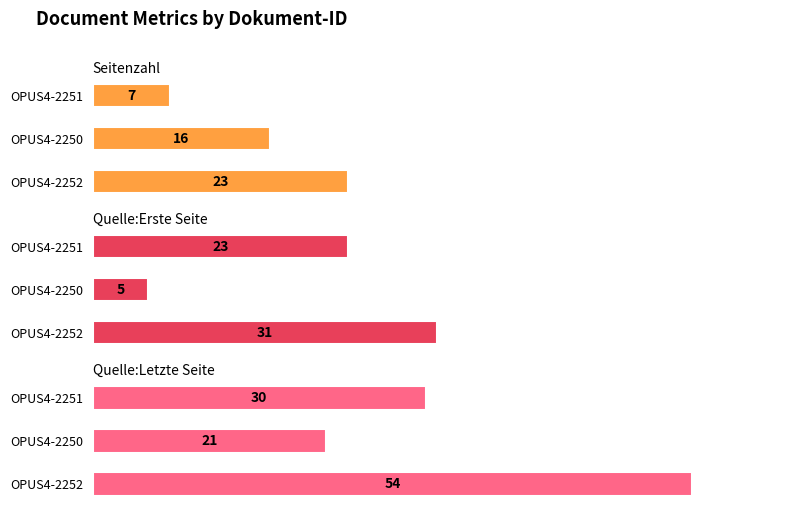

What is the difference between the maximum and minimum values in the Seitenzahl series?

16